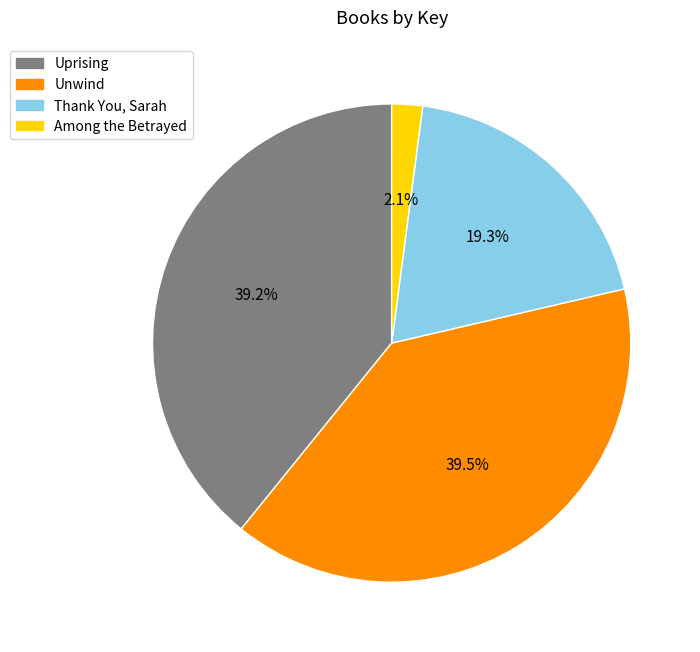

Combined, do Among the Betrayed and Unwind account for over 50%?

No